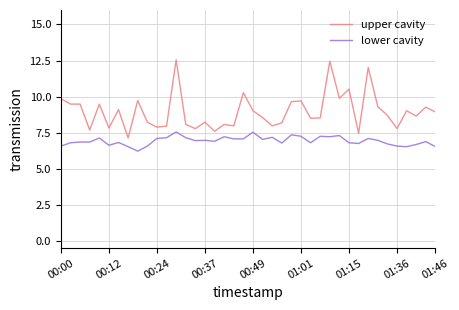

True or false: upper cavity has more than 2 points higher than both neighbors.

True